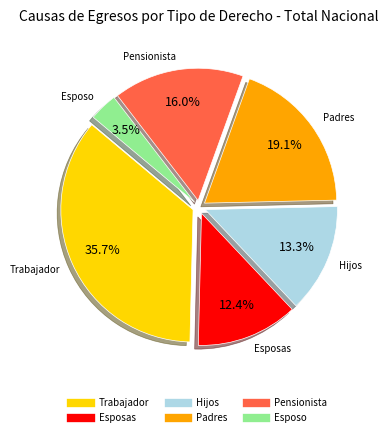

The Esposas slice represents 1% of the pie. True or false?

False